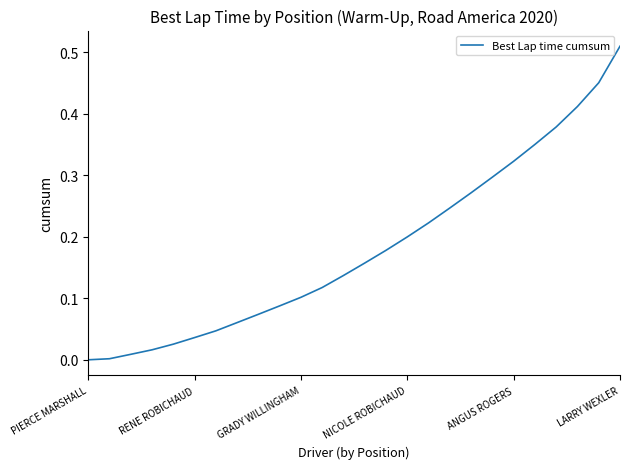

How many lines are shown in the chart?

1